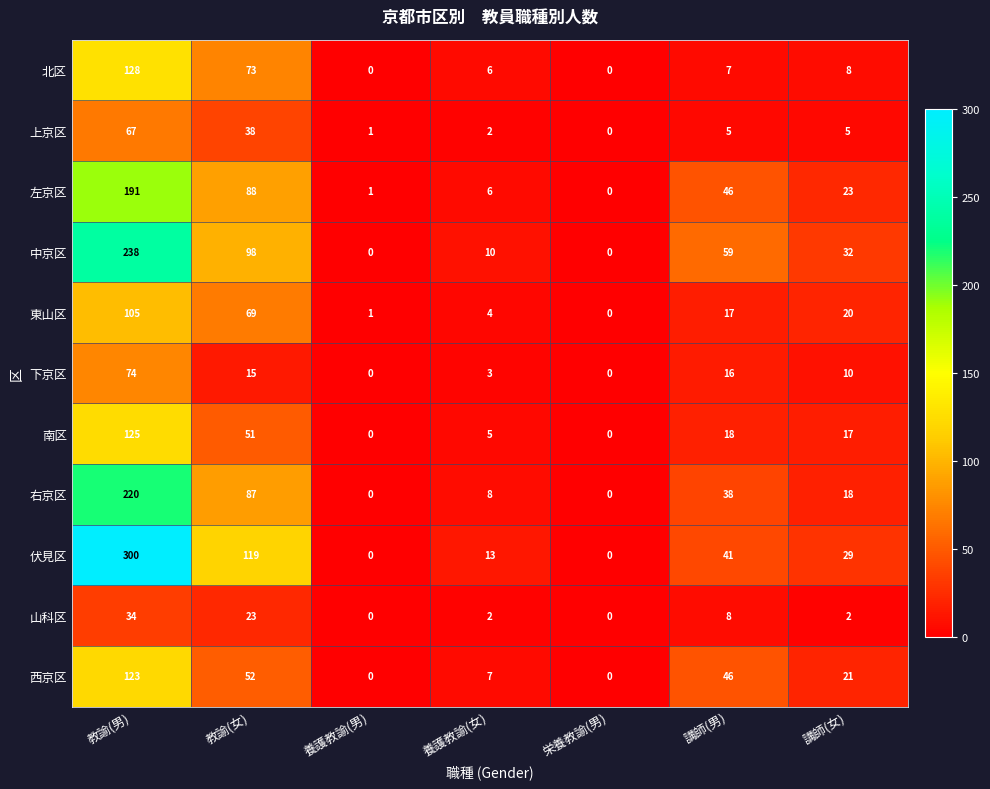

The 右京区 series shows 87 at 教諭(女). True or false?

True